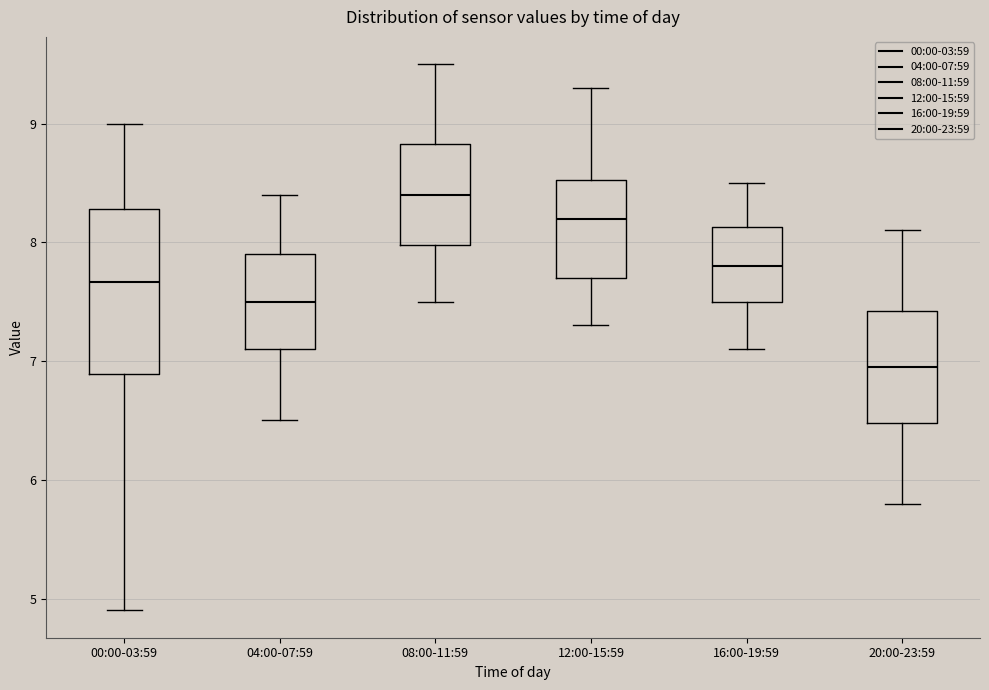

Which box is the tallest, from its lower edge to its upper edge?

00:00-03:59